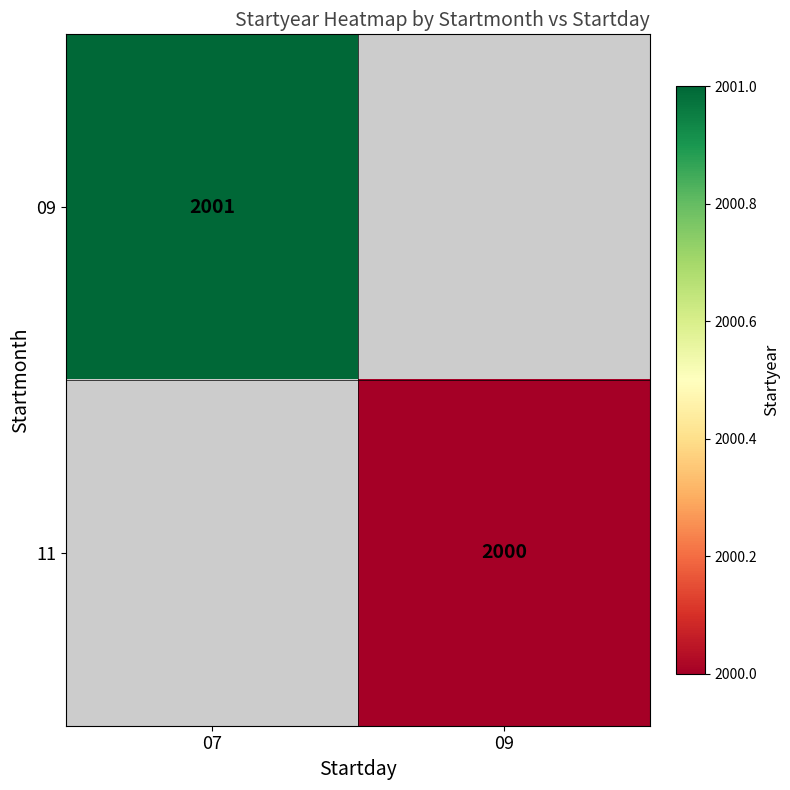

Is the value of 09 at 07 greater than the value of 11 at 09?

Yes